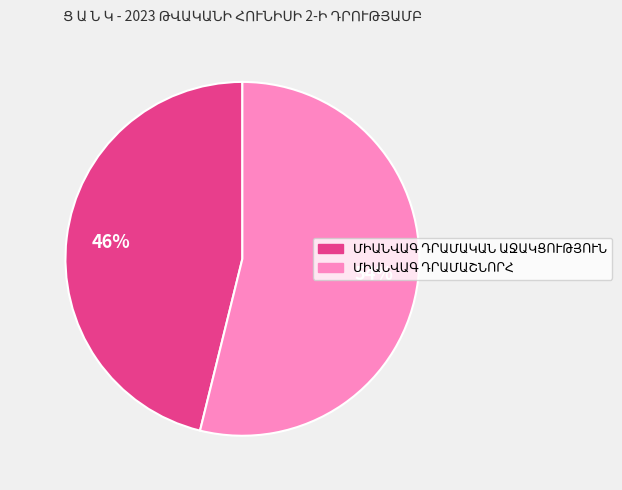

Is there any slice that represents more than half of the pie?

Yes